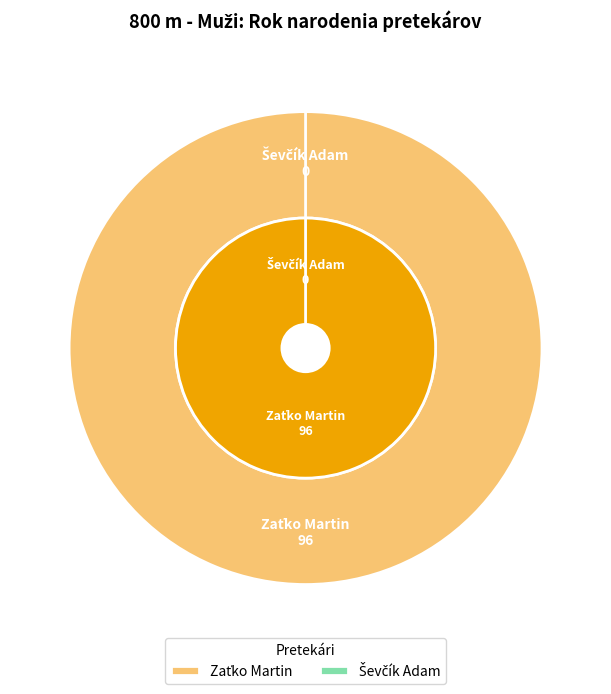

Is it true that Zaťko Martin is 99% of the pie?

False